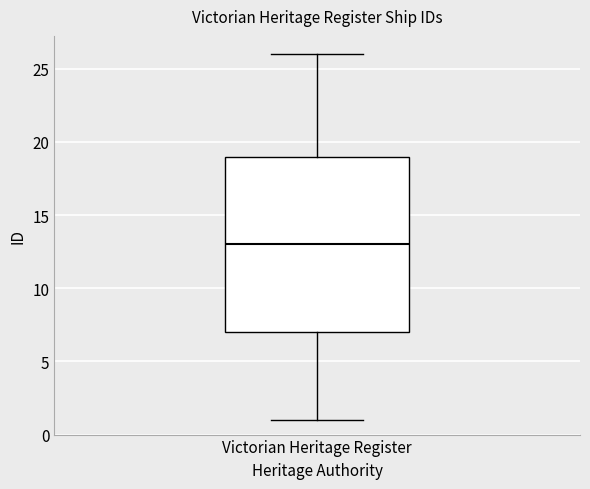

Where does the lower whisker of the box for Victorian Heritage Register end on the y-axis? The values are not printed on the chart, so give them approximately, as read against the axis.

1